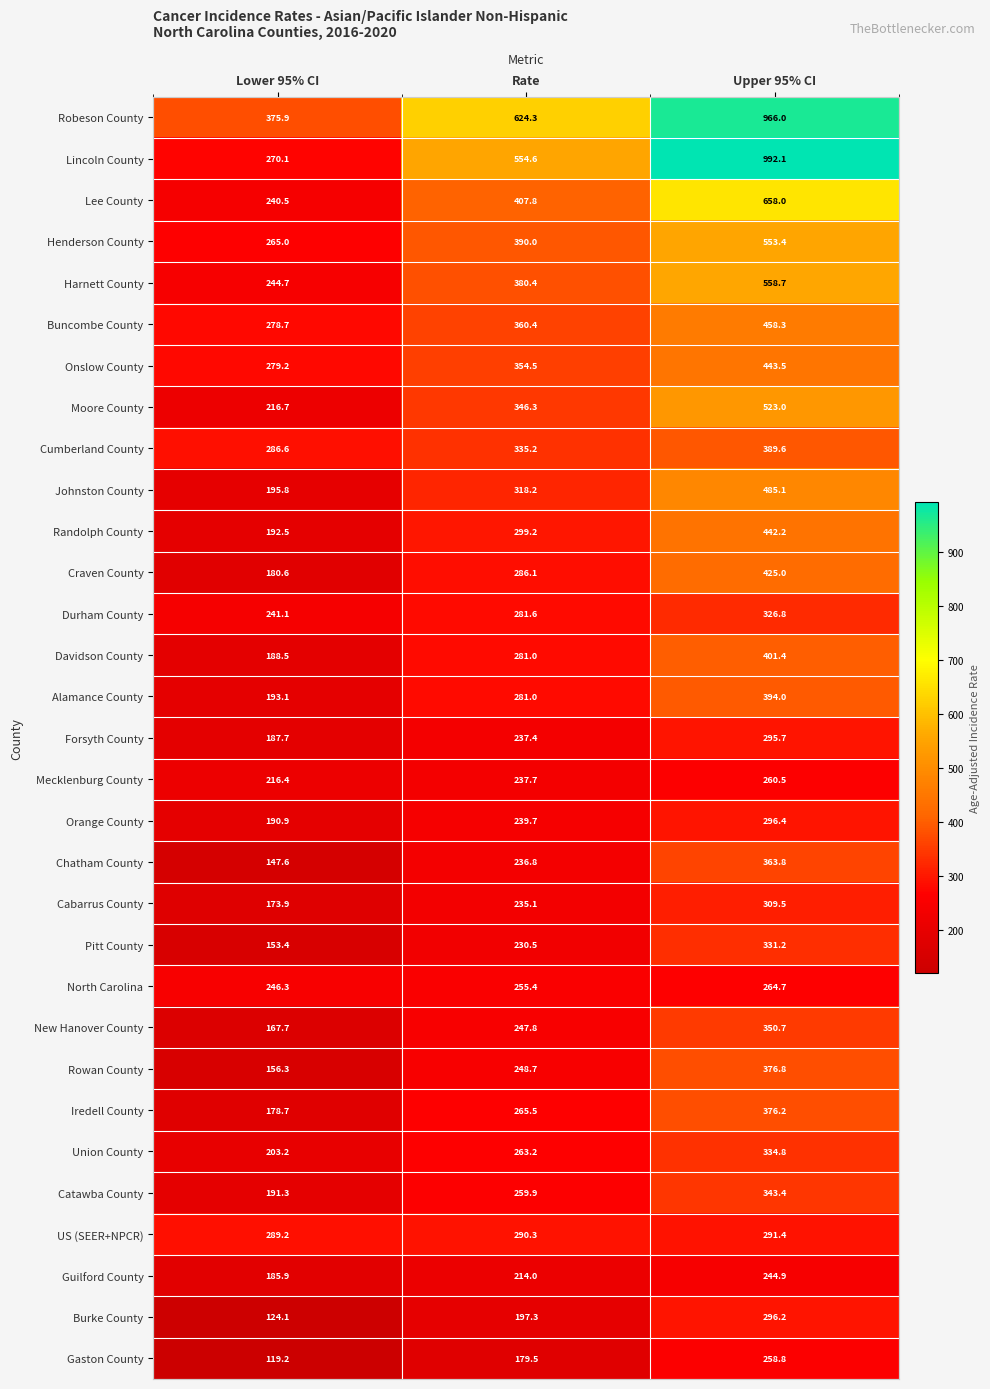

What is the difference between the maximum and minimum values in the Lincoln County series?

722.0